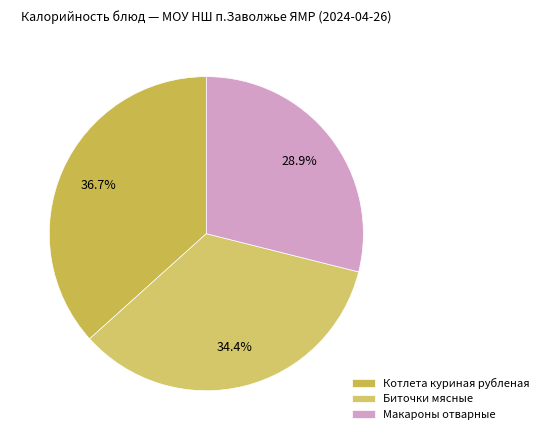

Count the number of slices in the pie.

3